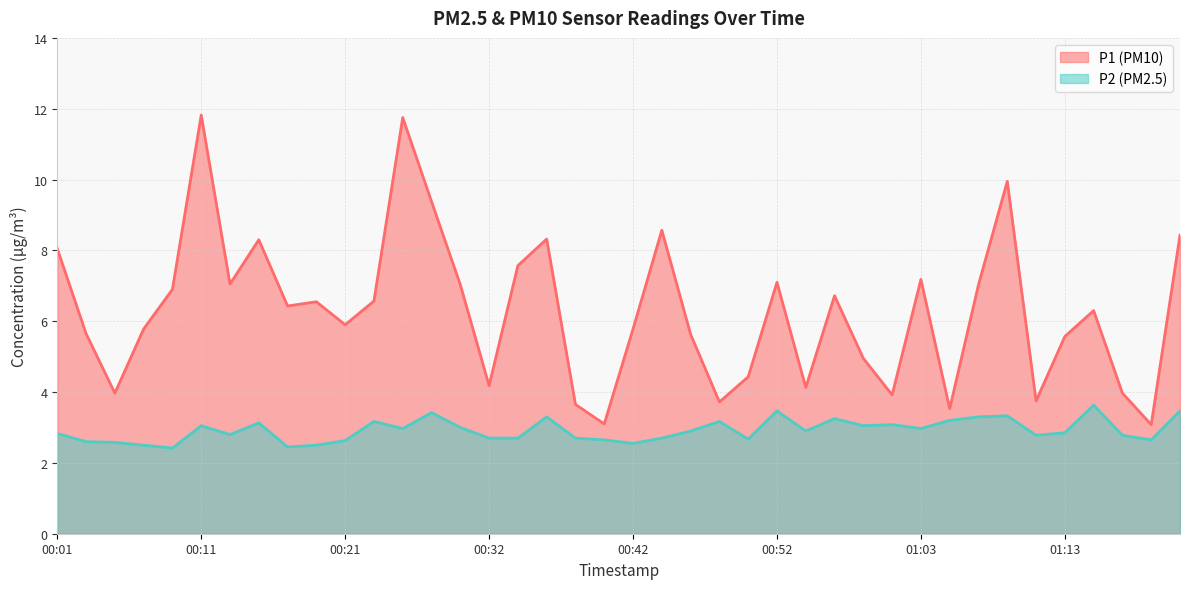

Where is P1 nearest to the value 7?

00:30